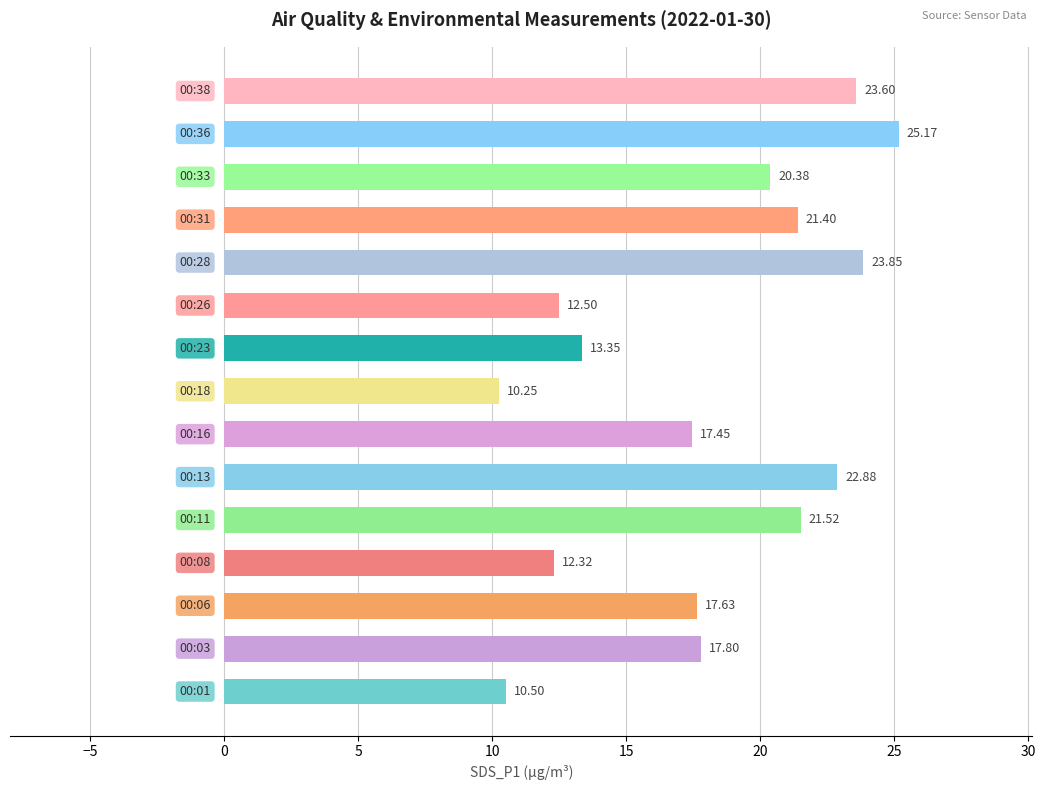

What is the difference between the maximum and minimum values?

14.9